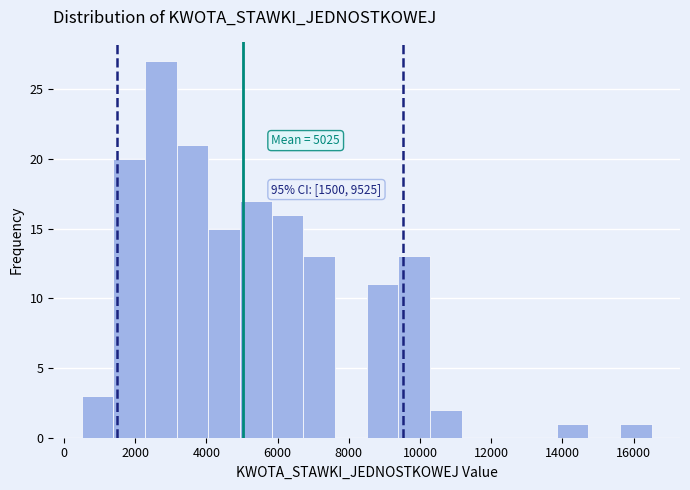

Which range on the x-axis has the tallest bar?

2200 to 3200